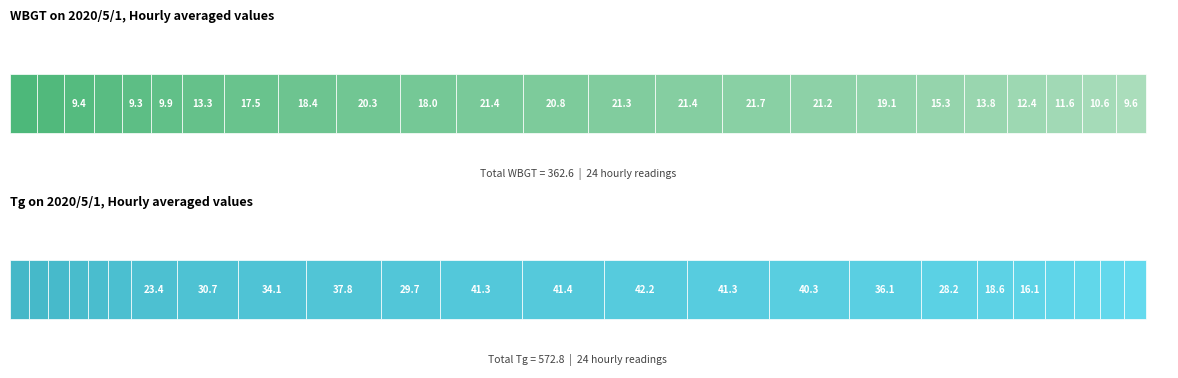

Reading left to right, transcribe all the data shown in this chart.

WBGT: 8.5	8.9	9.4	8.9	9.3	9.9	13.3	17.5	18.4	20.3	18.0	21.4	20.8	21.3	21.4	21.7	21.2	19.1	15.3	13.8	12.4	11.6	10.6	9.6
Tg: 9.7	9.7	10.2	9.6	10.0	11.8	23.4	30.7	34.1	37.8	29.7	41.3	41.4	42.2	41.3	40.3	36.1	28.2	18.6	16.1	14.3	13.1	12.1	11.1